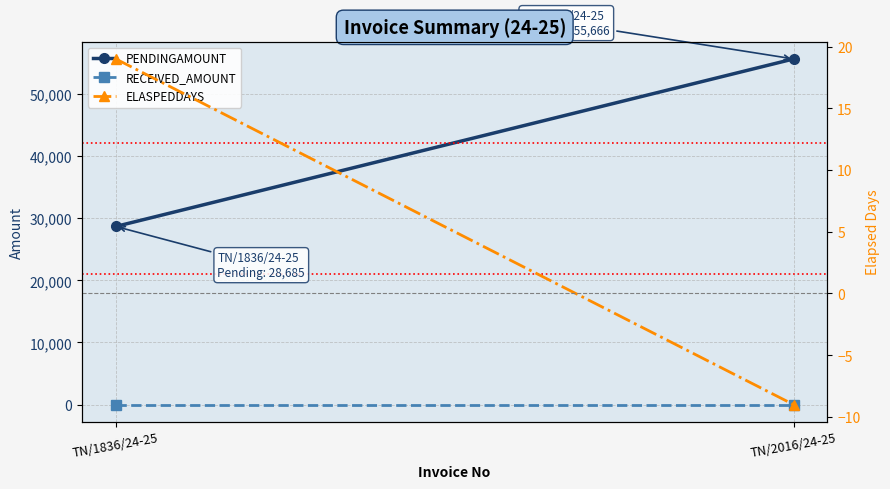

What is the sum of the PENDINGAMOUNT values at TN/2016/24-25 and TN/1836/24-25?

84351